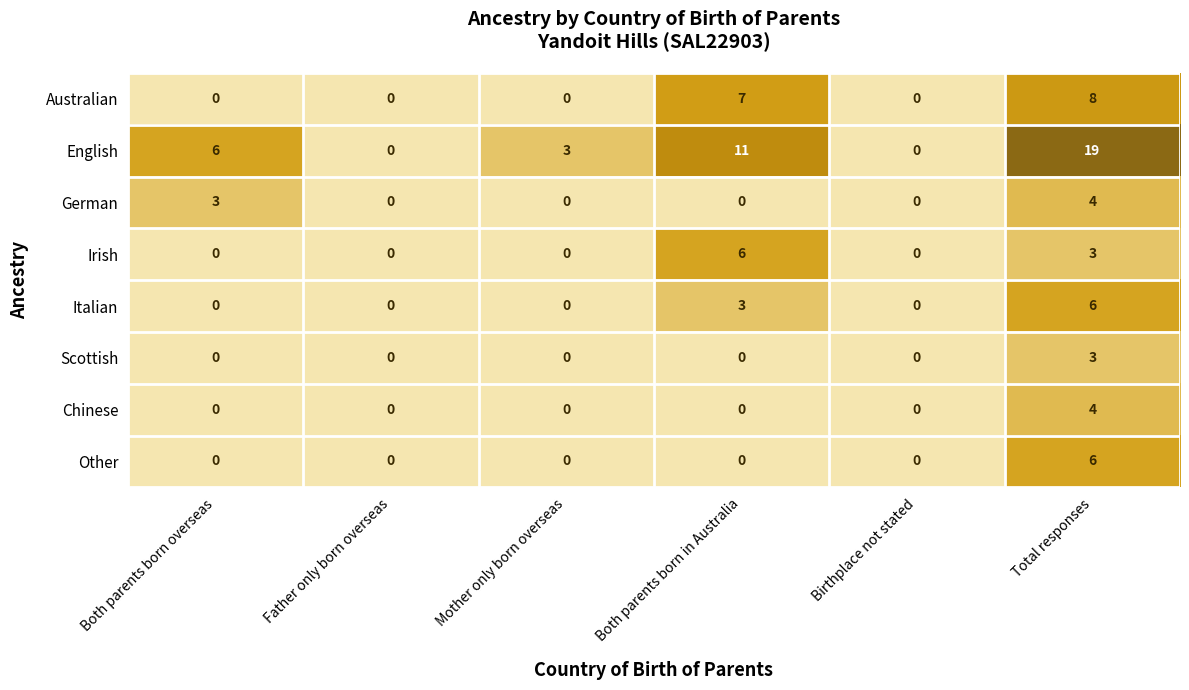

What is the spread (max minus min) of values at Mother only born overseas?

3